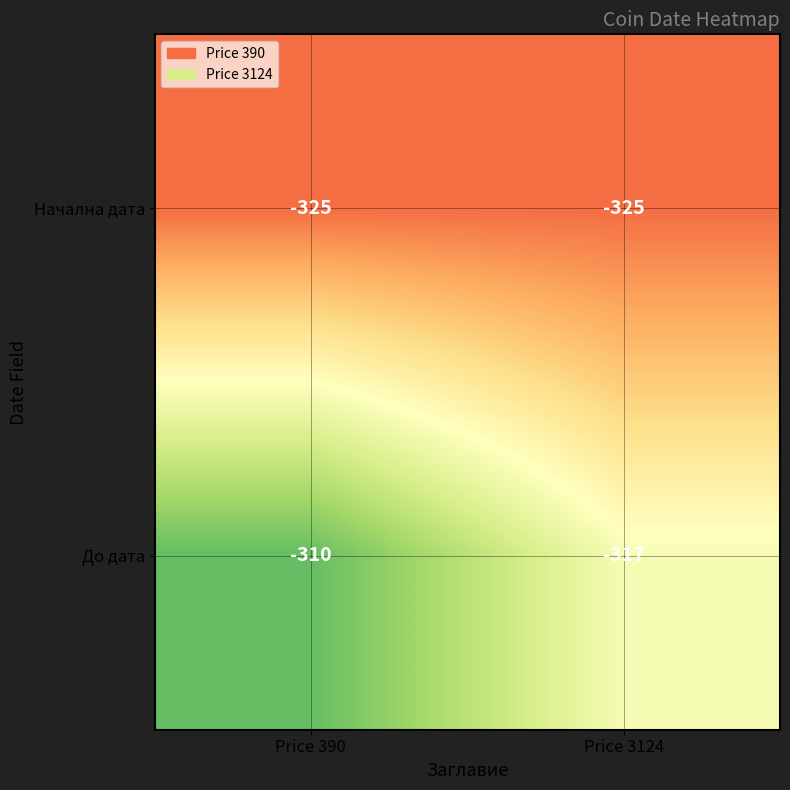

Rank the series by their average value, from lowest to highest.

Начална дата, До дата